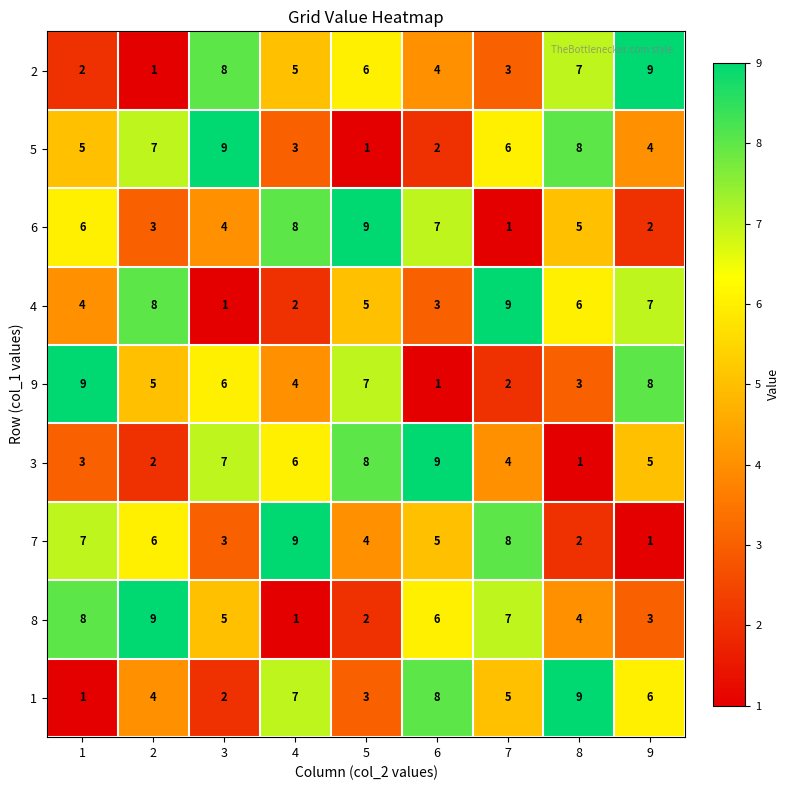

Which series changed the most between 6 and 9?

9